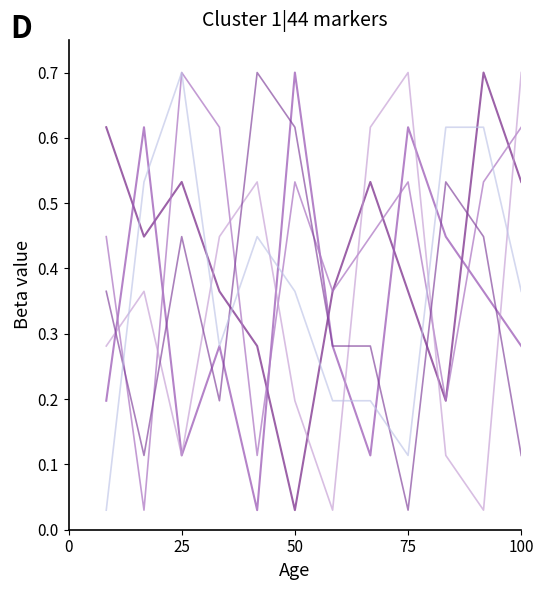

How many lines are shown in the chart?

6